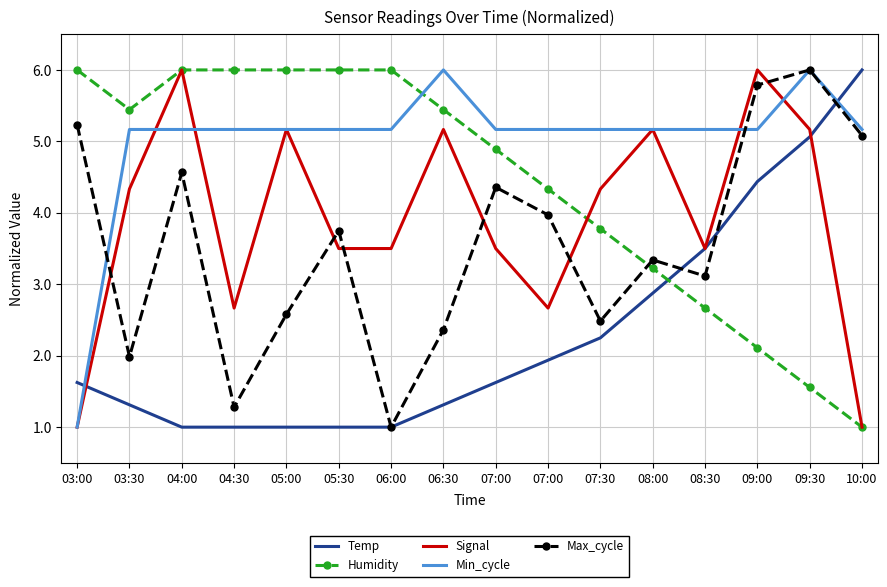

What is the label of the 6th point from the left?

05:30